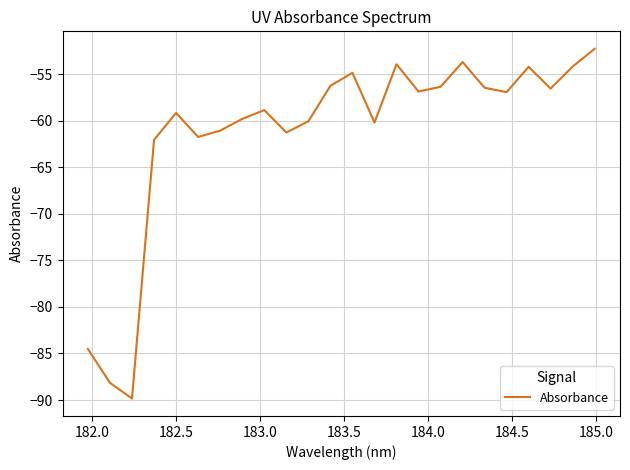

What is the difference between the maximum and minimum values?

37.5